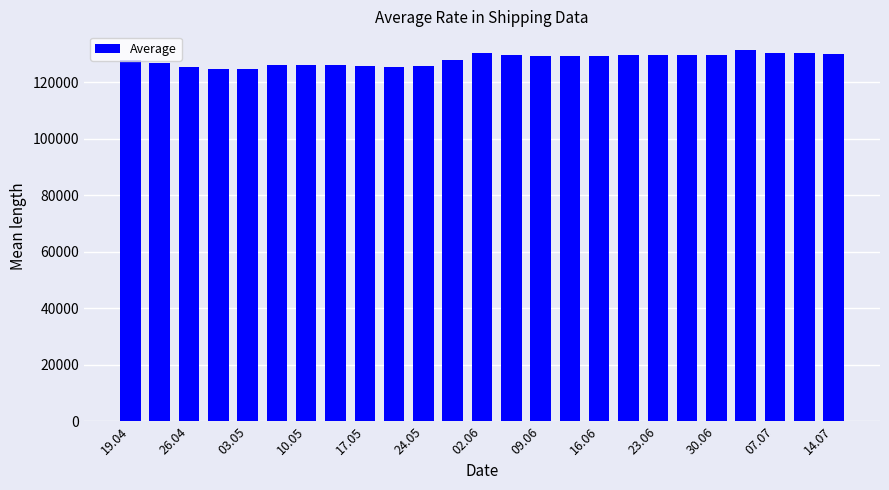

What is the smallest value displayed?

124667